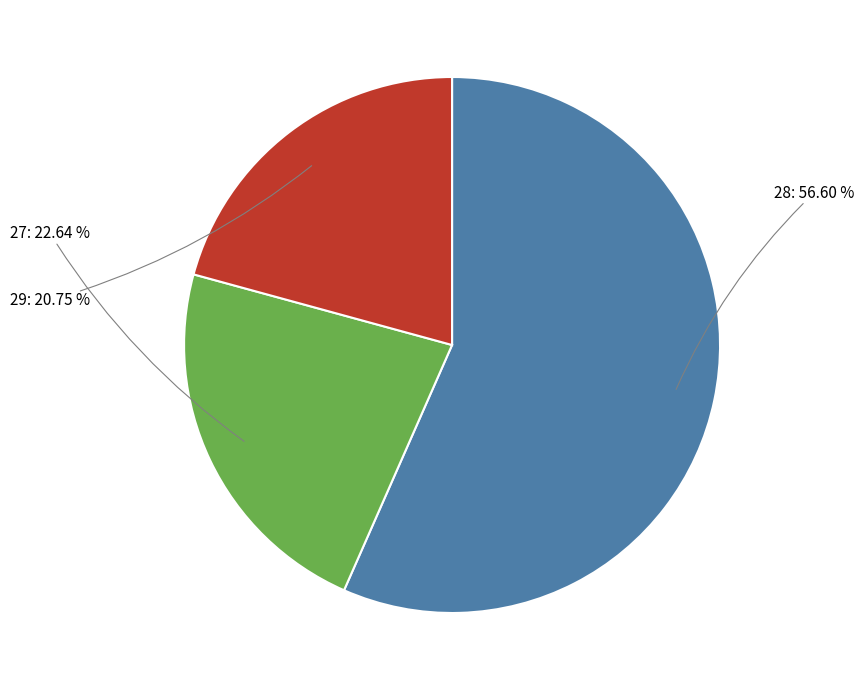

Does any single category account for the majority?

Yes